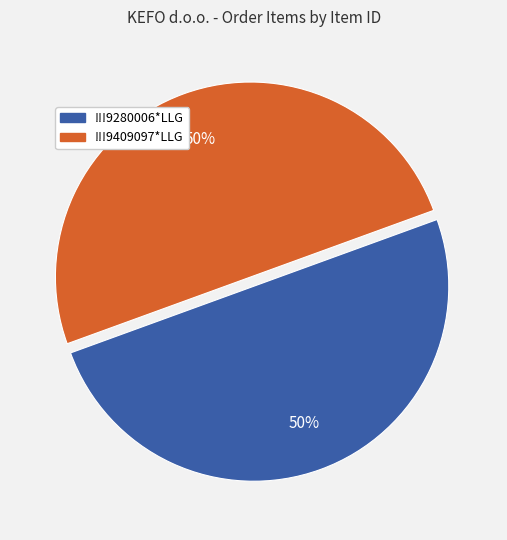

To the nearest percent, what percentage of the pie is !!!9280006*LLG?

50%